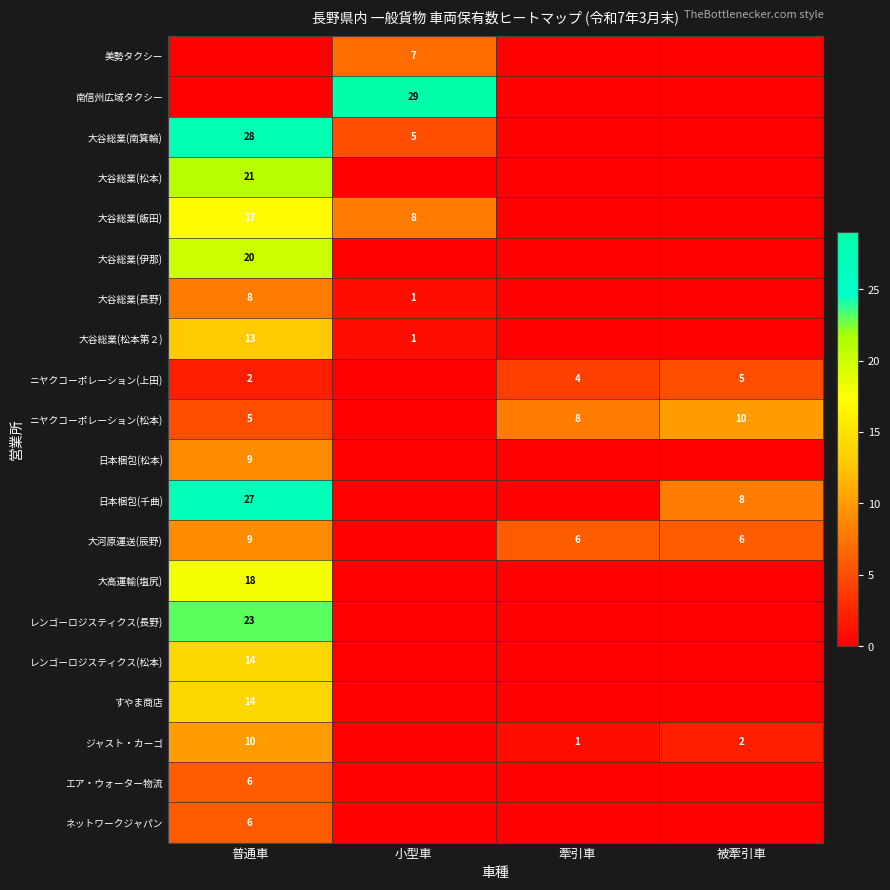

True or false: 南信州広域タクシー has a value of 43 at 小型車.

False